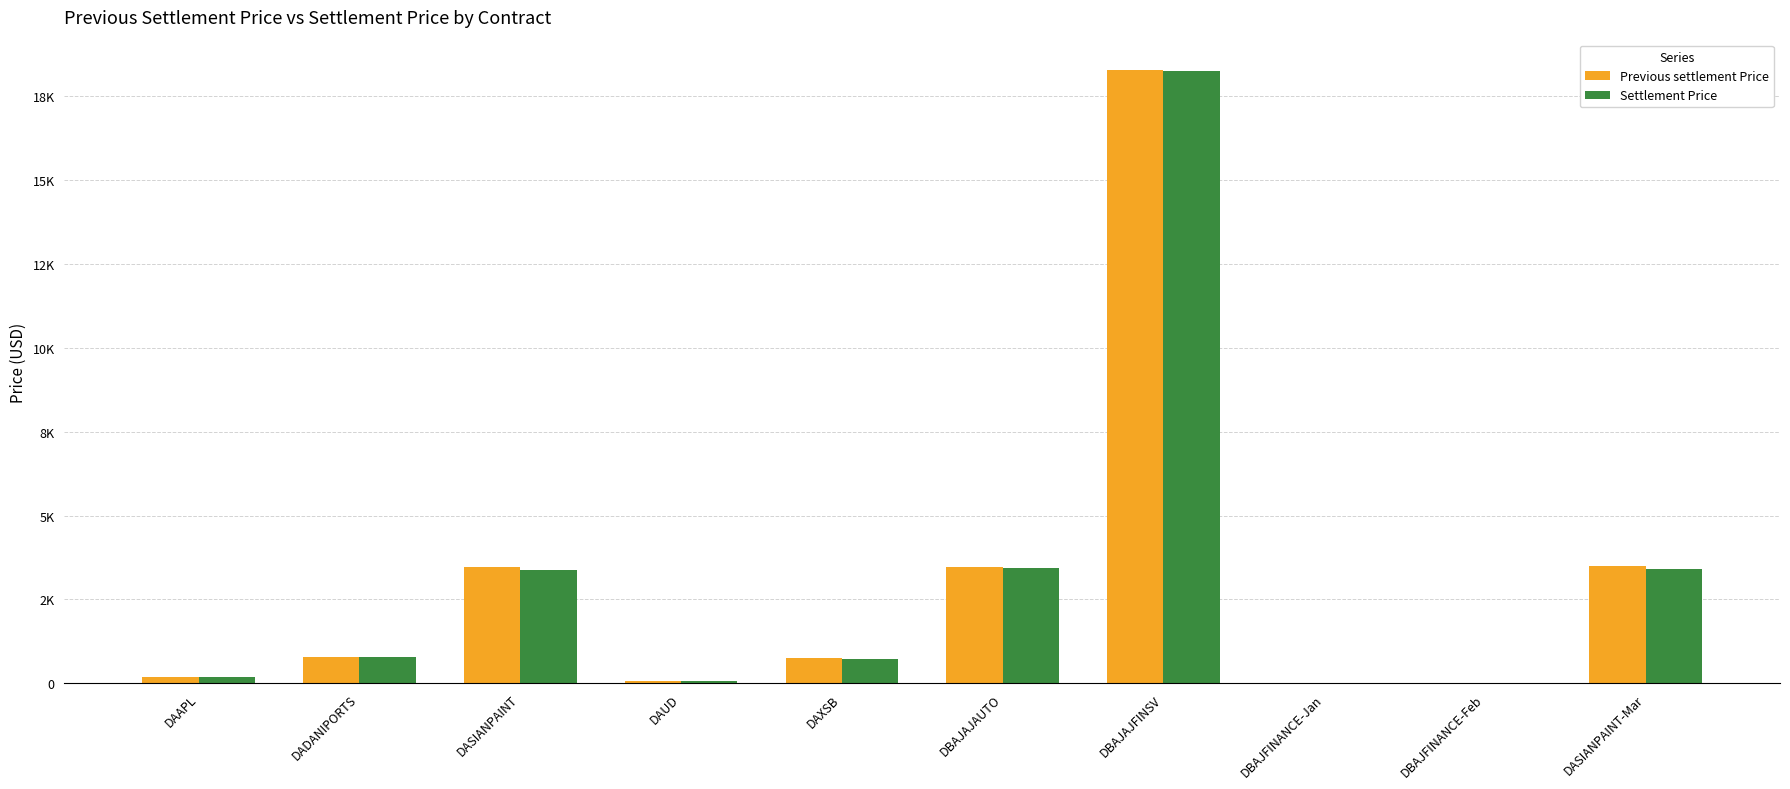

What is the difference between the highest and lowest values at DAUD?

0.8